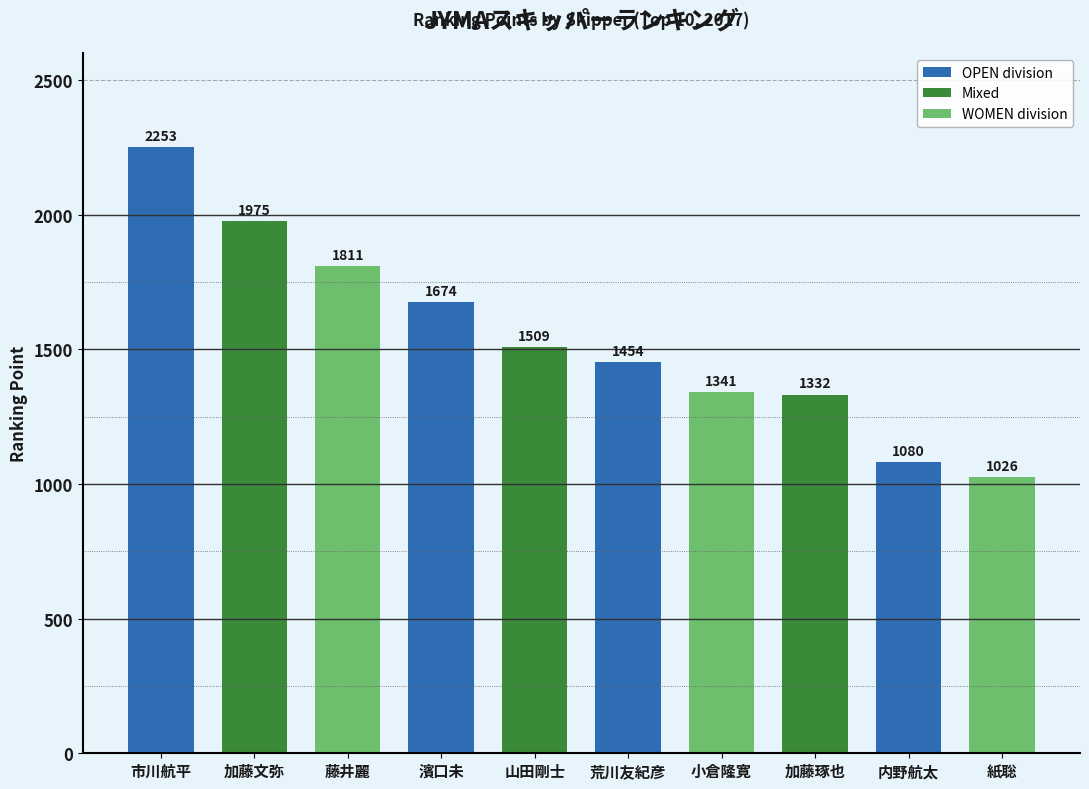

What is the maximum value shown in the chart?

2252.7